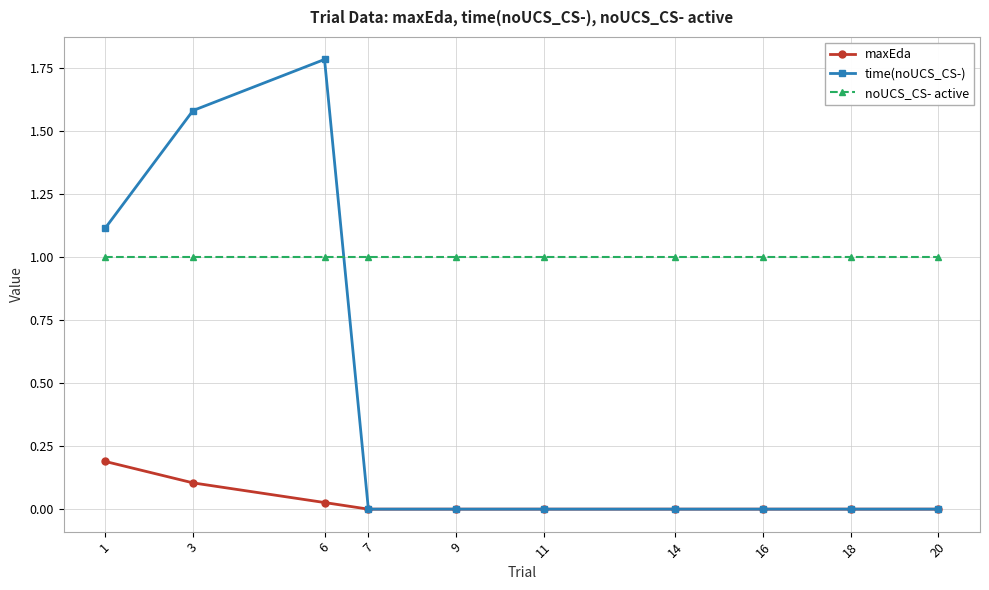

What is the difference between the highest and lowest values at 20?

1.0